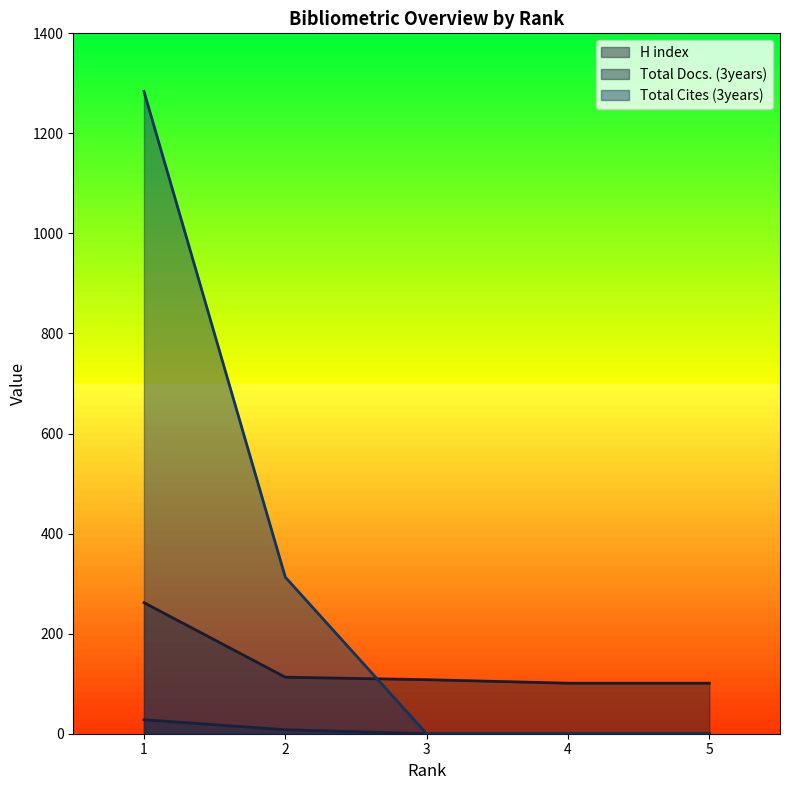

Between 3 and 4, which series saw the biggest shift?

H index